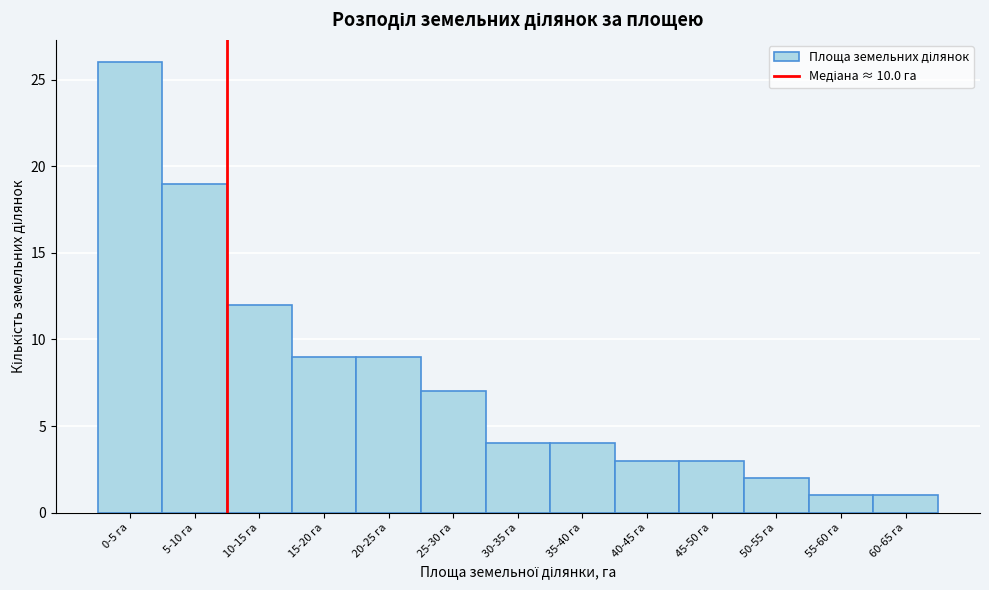

Reading left to right, transcribe all the data shown in this chart.

0-5 га=26	5-10 га=19	10-15 га=12	15-20 га=9	20-25 га=9	25-30 га=7	30-35 га=4	35-40 га=4	40-45 га=3	45-50 га=3	50-55 га=2	55-60 га=1	60-65 га=1